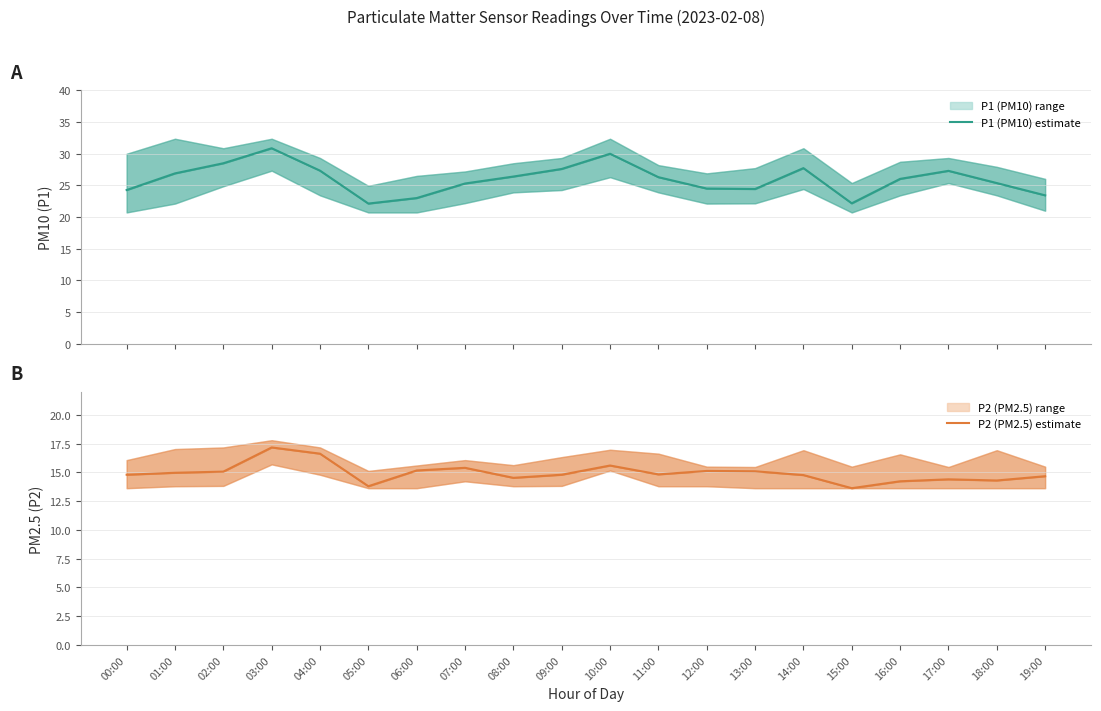

Reading left to right, transcribe all the data shown in this chart.

P1 (PM10) estimate: 00:00=24.3	01:00=26.9	02:00=28.5	03:00=30.9	04:00=27.3	05:00=22.1	06:00=23.0	07:00=25.3	08:00=26.4	09:00=27.6	10:00=30.0	11:00=26.3	12:00=24.5	13:00=24.4	14:00=27.7	15:00=22.2	16:00=26.0	17:00=27.3	18:00=25.4	19:00=23.4
P2 (PM2.5) estimate: 00:00=14.8	01:00=15.0	02:00=15.1	03:00=17.2	04:00=16.6	05:00=13.8	06:00=15.2	07:00=15.4	08:00=14.5	09:00=14.8	10:00=15.6	11:00=14.8	12:00=15.1	13:00=15.1	14:00=14.8	15:00=13.6	16:00=14.2	17:00=14.4	18:00=14.3	19:00=14.7